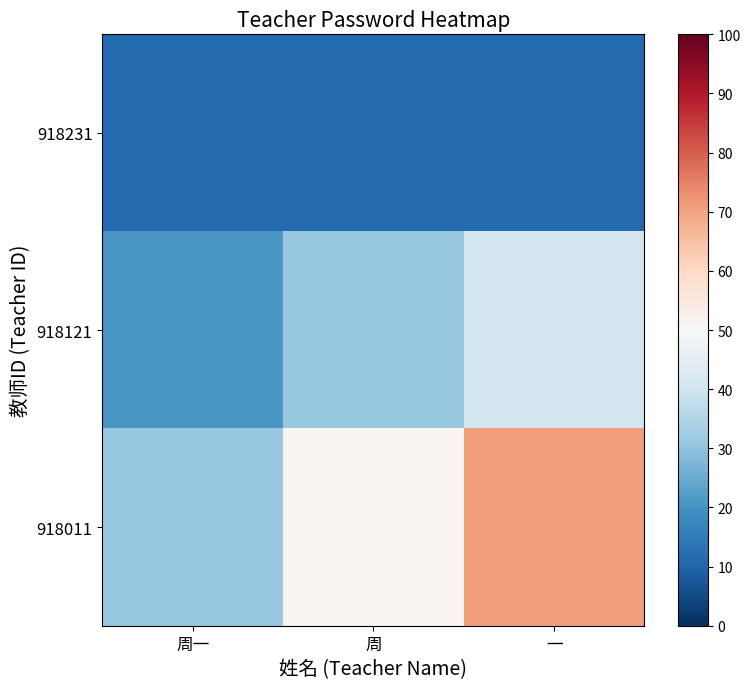

Between 周一 and 一, which series saw the biggest shift?

918011